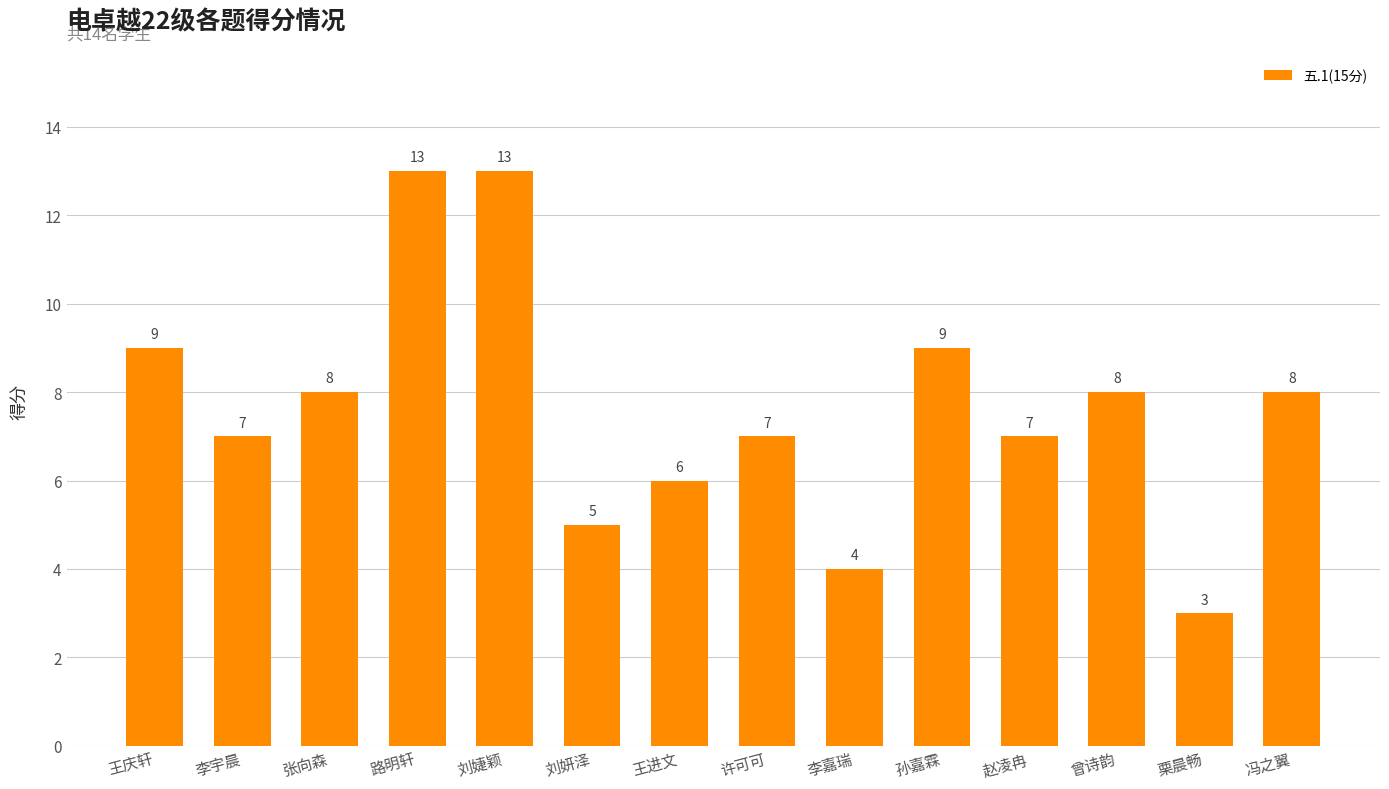

How many bars are there in total?

14